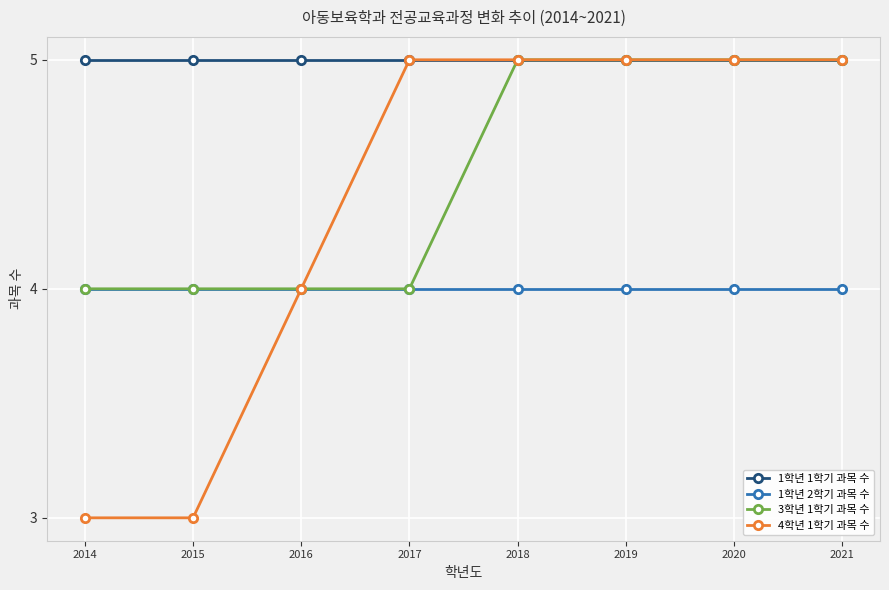

Is the value of 1학년 1학기 과목 수 at 2021 greater than the value of 4학년 1학기 과목 수 at 2016?

Yes